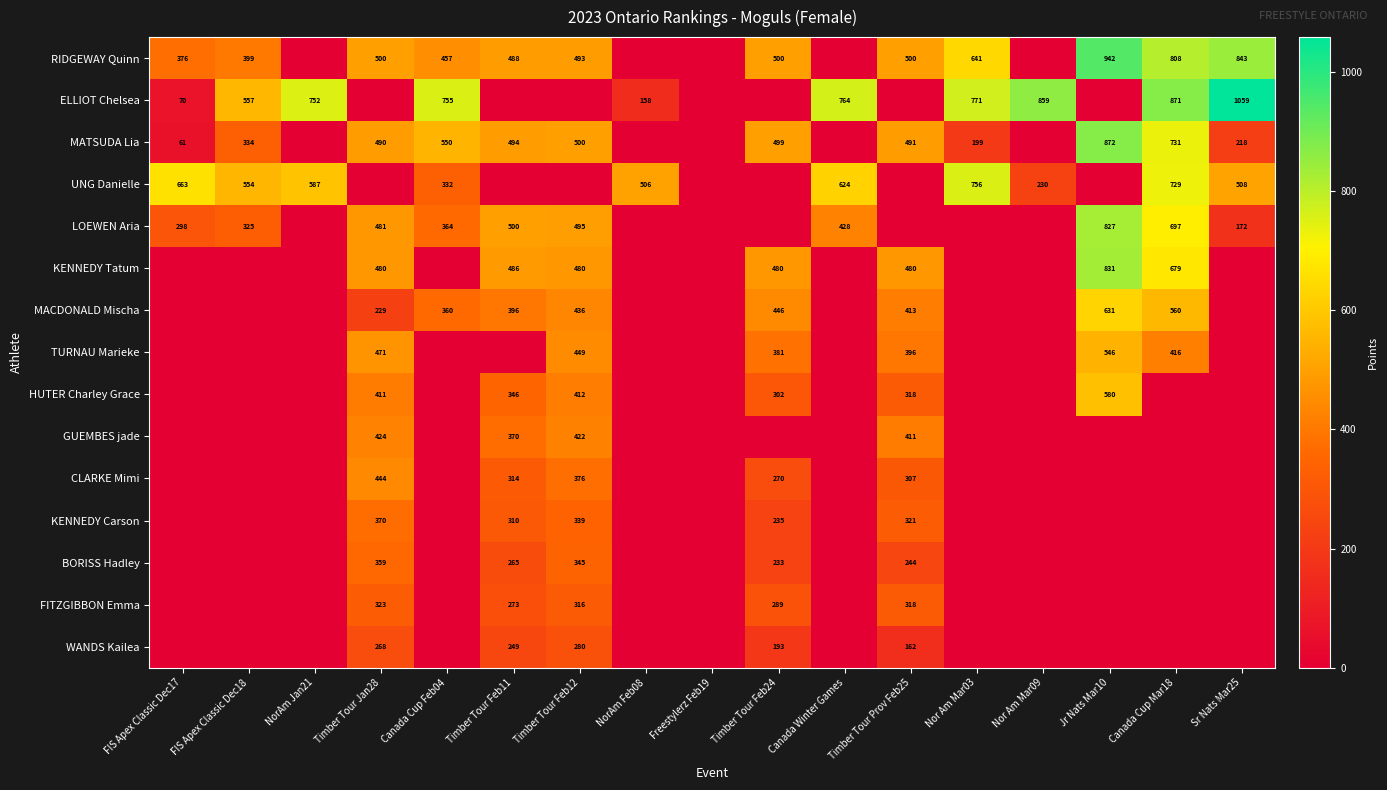

How many series are shown in this chart?

15